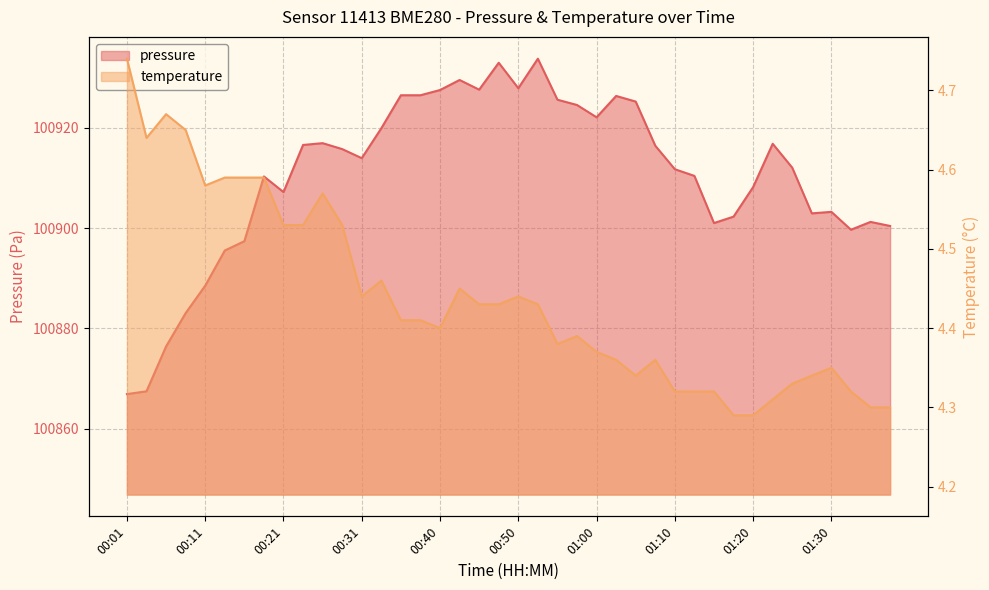

Between 00:53 and 00:45, which is larger?

00:53